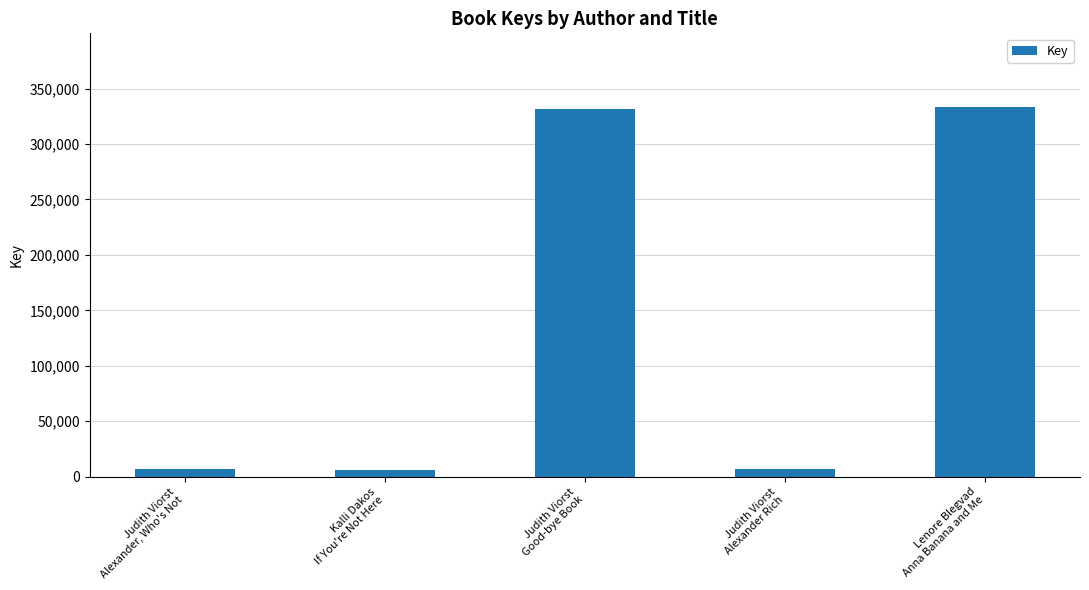

What is the maximum value shown in the chart?

333206